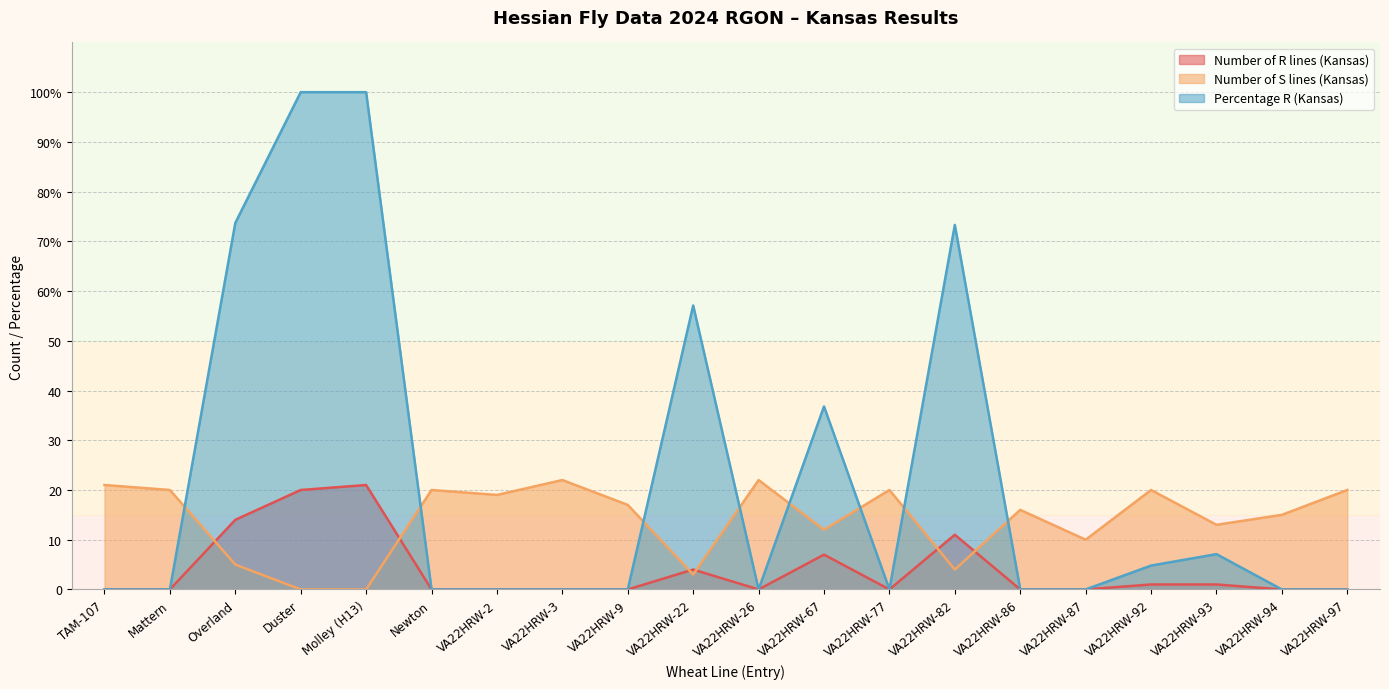

Is the value of Number of S lines (Kansas) at VA22HRW-3 greater than the value of Number of R lines (Kansas) at VA22HRW-9?

Yes